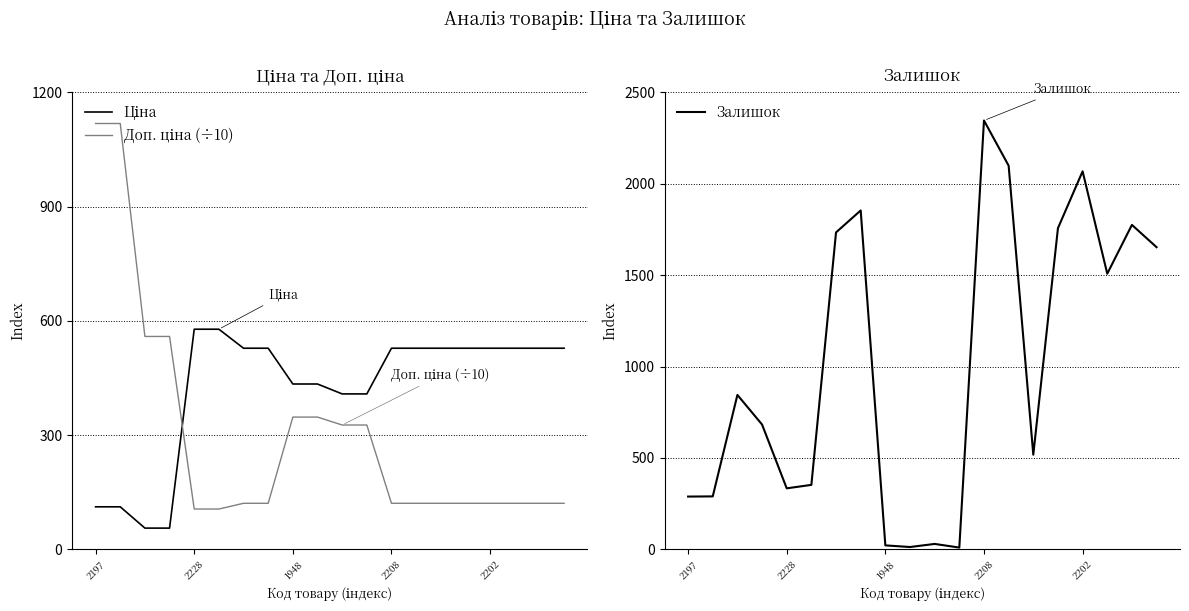

What position from the left is 13?

14